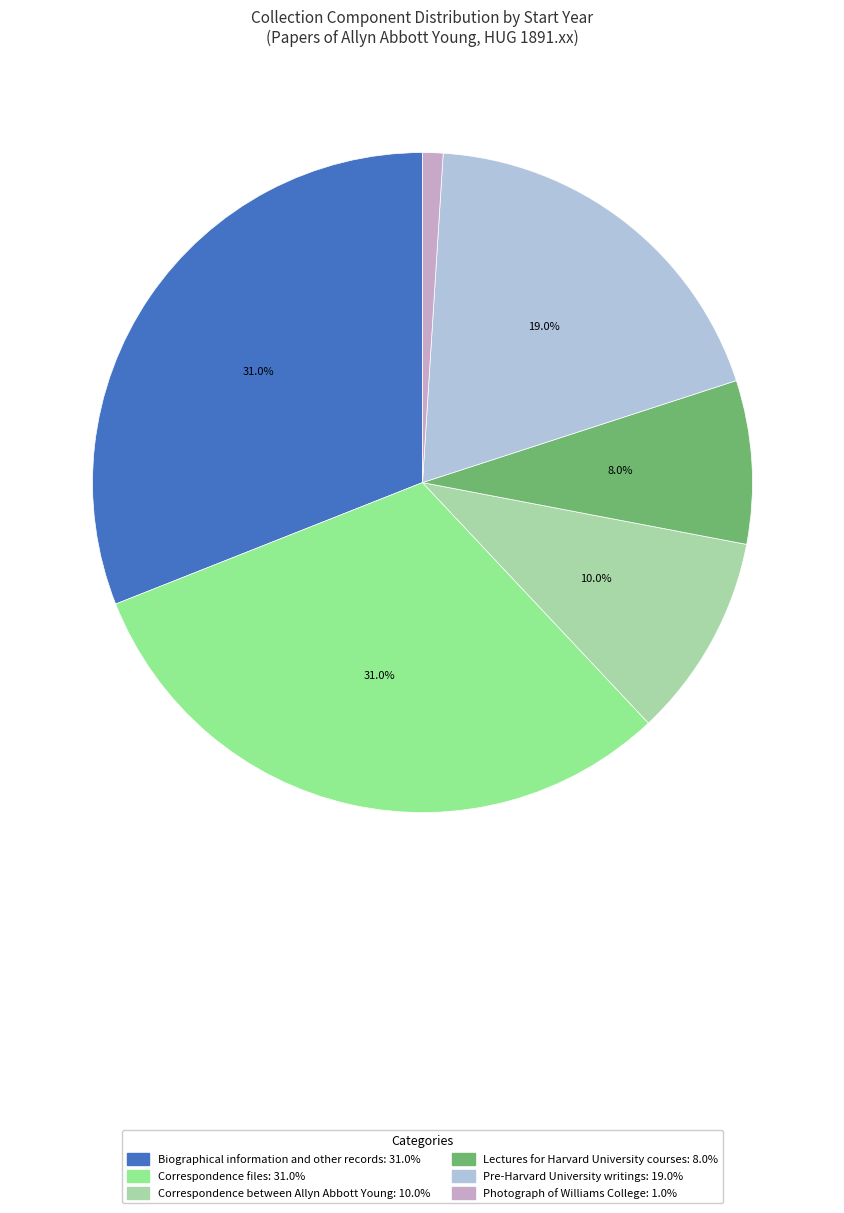

Approximately how many times larger is the value at Correspondence files compared to Correspondence between Allyn Abbott Young?

3.1